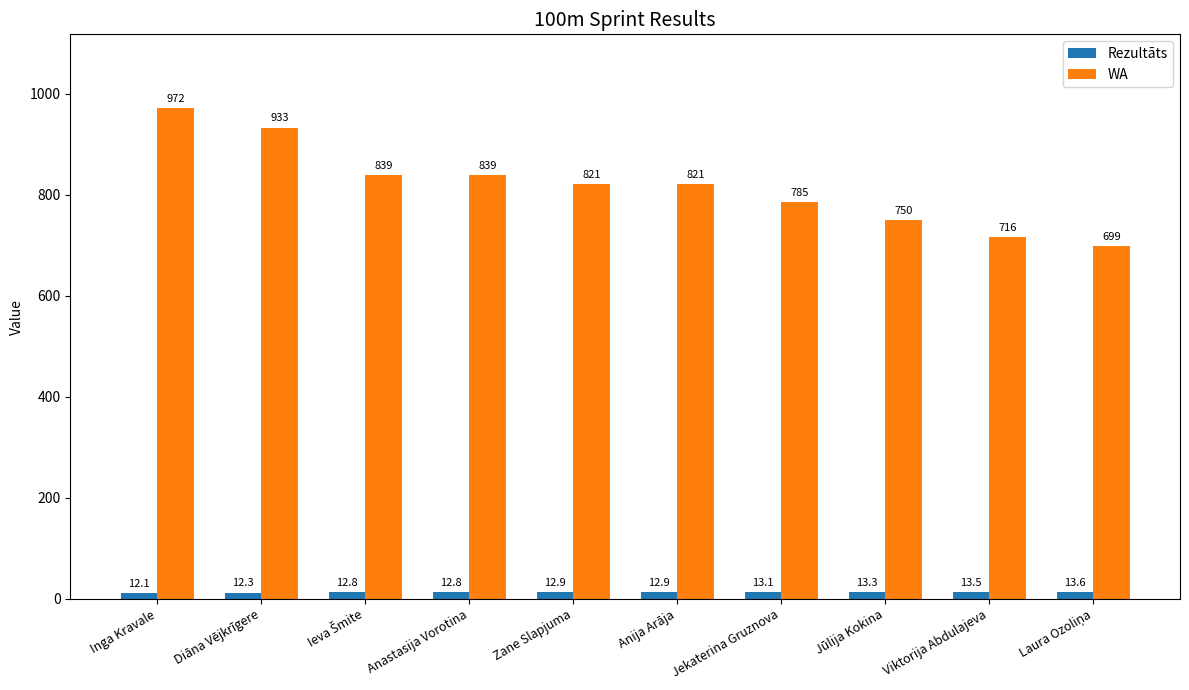

Does the chart contain any negative values?

No